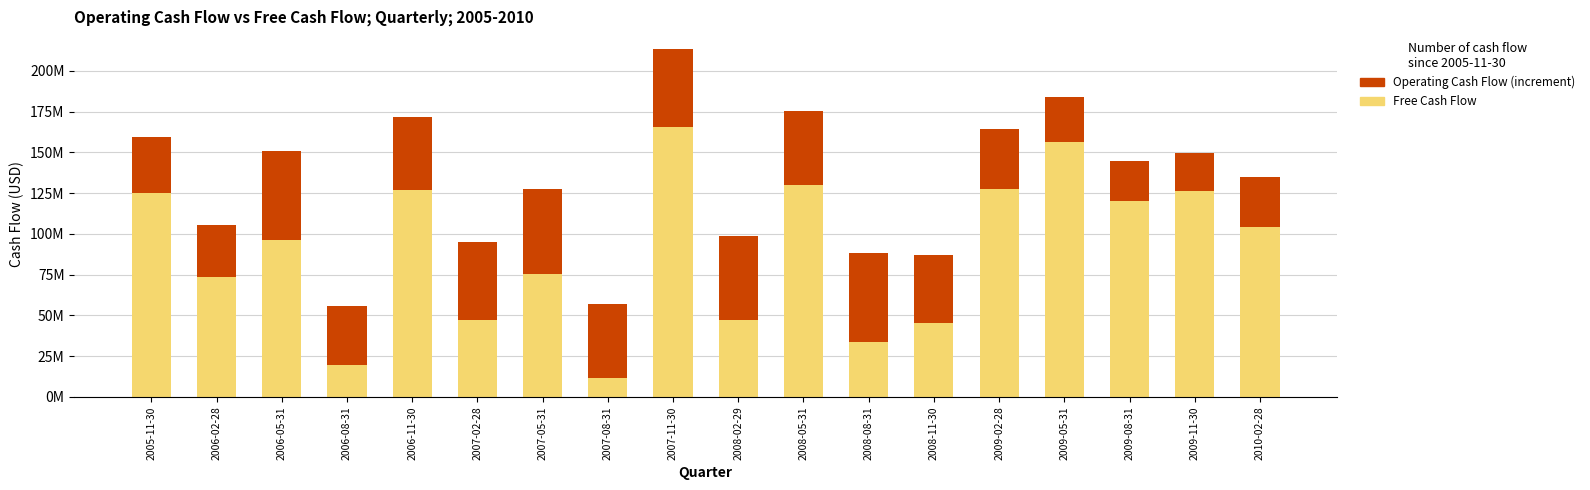

Does the chart contain any negative values?

No